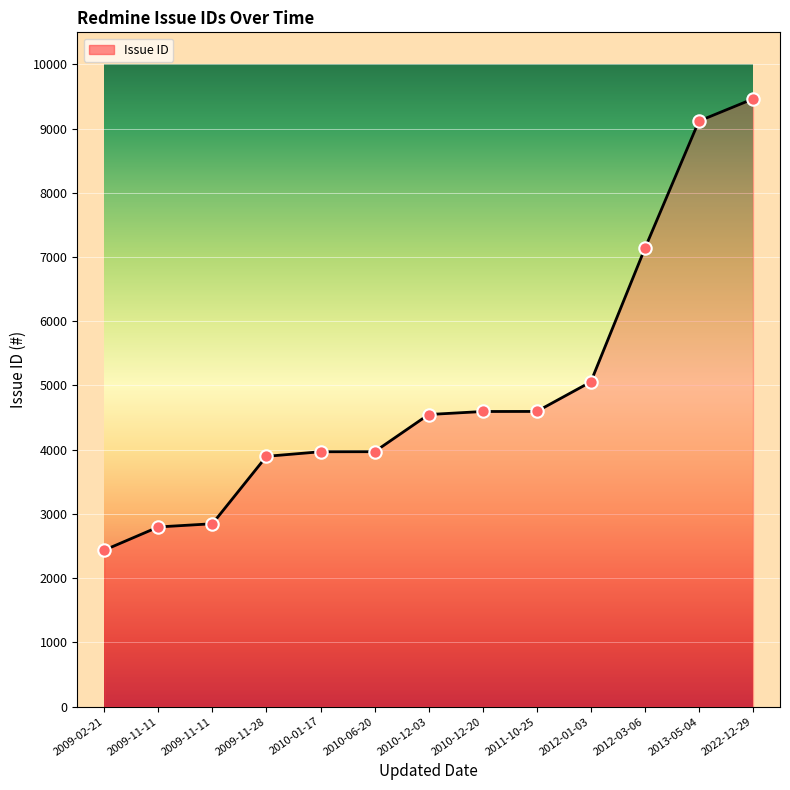

Between 2022-12-29 and 2011-10-25, which is larger?

2022-12-29